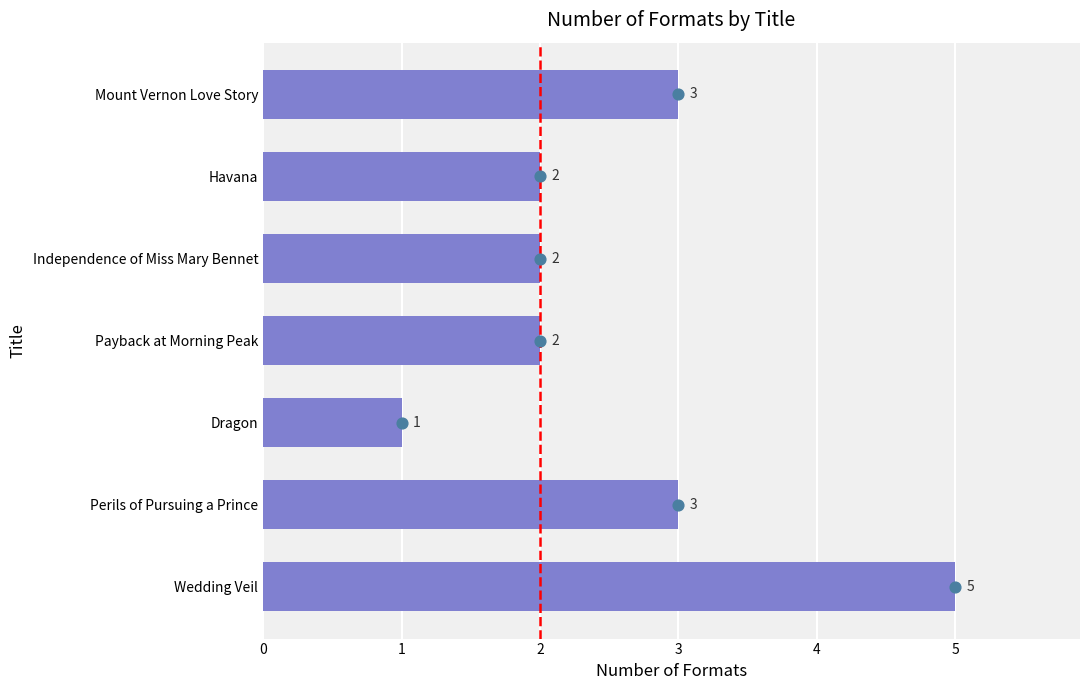

What is the ratio of the value at Independence of Miss Mary Bennet to the value at Wedding Veil?

0.4